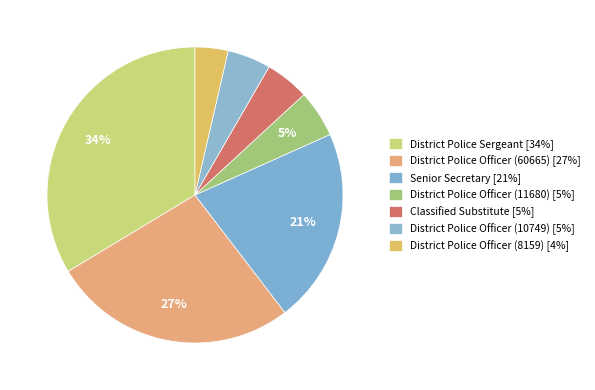

How many slices are in this pie chart?

7